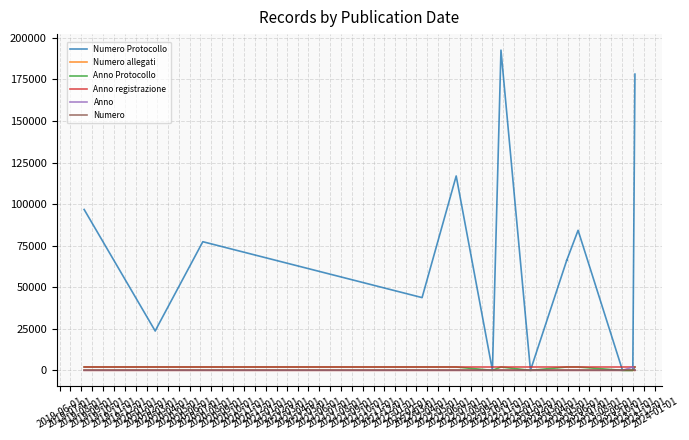

What is the average value of the Anno registrazione series?

2022